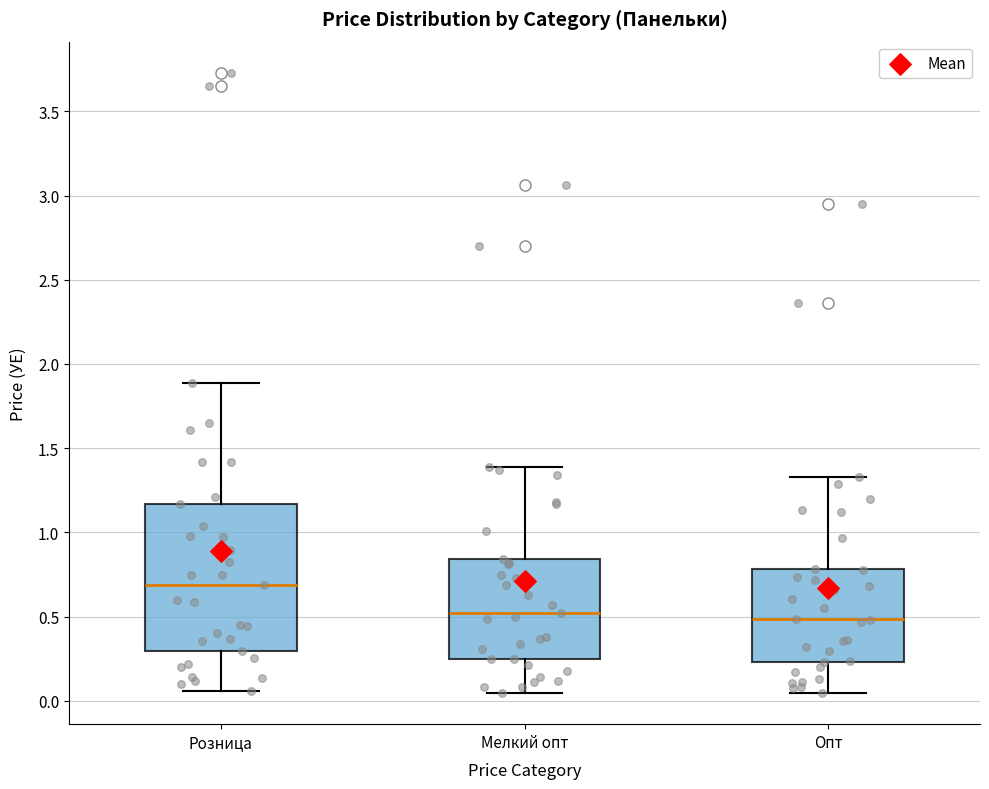

Reading left to right, read every box against the y-axis: the position of its median line, the range the box covers, and the ends of its whiskers. The values are not printed on the chart, so give them approximately, as read against the axis.

Розница: median 0.70, box 0.30 to 1.15, whiskers 0.05 to 1.90
Мелкий опт: median 0.50, box 0.25 to 0.85, whiskers 0.05 to 1.40
Опт: median 0.50, box 0.25 to 0.80, whiskers 0.05 to 1.35